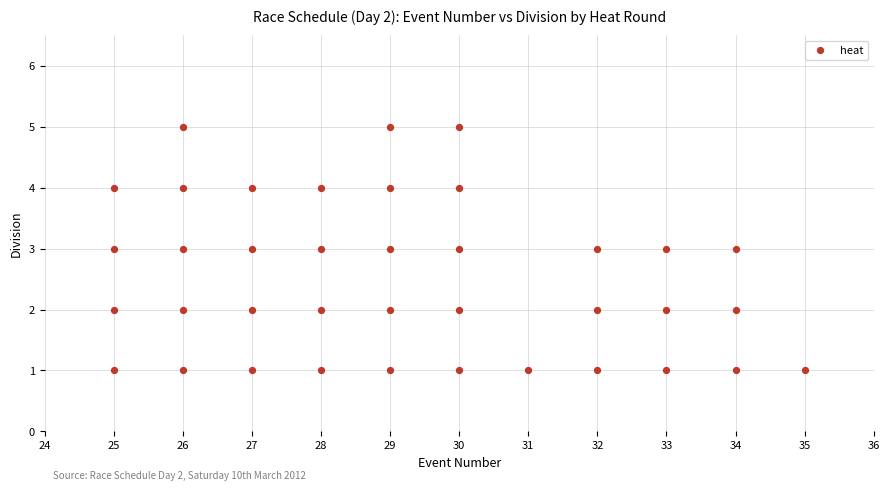

What is the range of Y values (max minus min)?

4